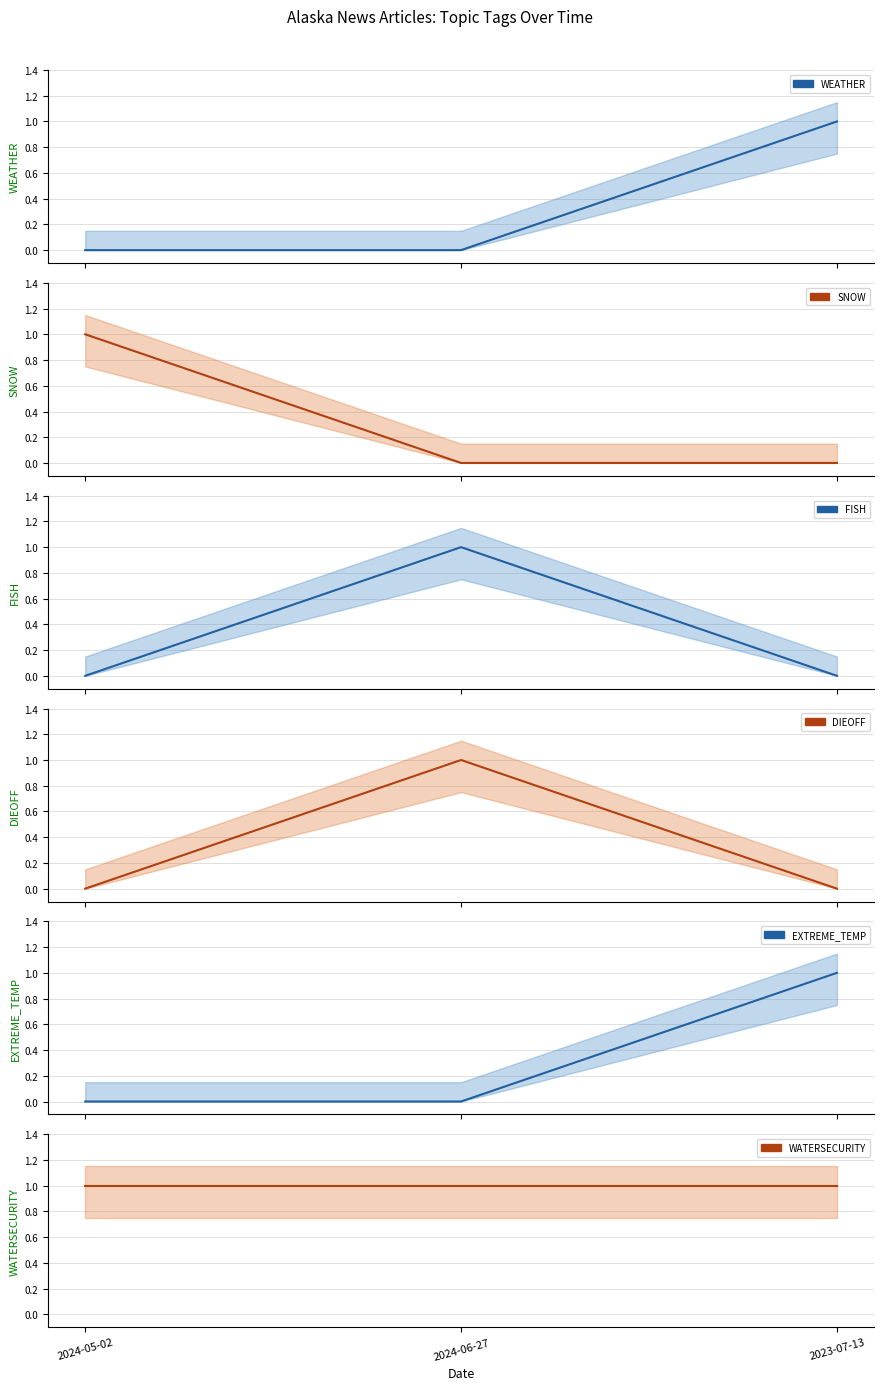

What is the label of the 3rd point from the right?

2024-05-02